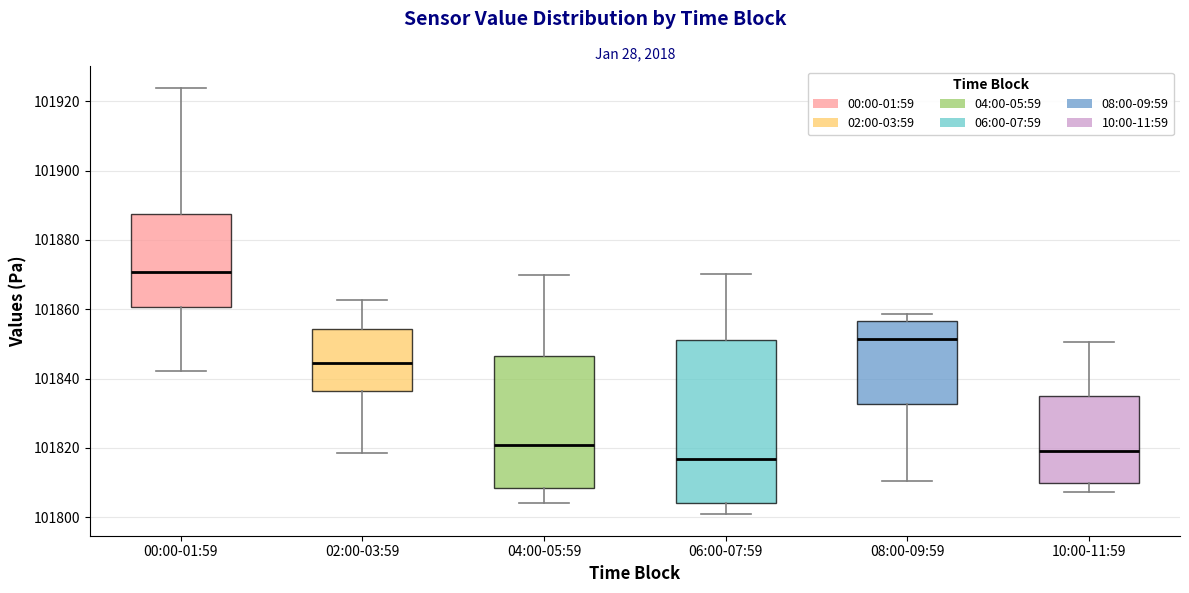

Reading left to right, read every box against the y-axis: the position of its median line, the range the box covers, and the ends of its whiskers. The values are not printed on the chart, so give them approximately, as read against the axis.

00:00-01:59: median 101870, box 101860 to 101888, whiskers 101842 to 101924
02:00-03:59: median 101844, box 101836 to 101854, whiskers 101818 to 101862
04:00-05:59: median 101820, box 101808 to 101846, whiskers 101804 to 101870
06:00-07:59: median 101816, box 101804 to 101852, whiskers 101800 to 101870
08:00-09:59: median 101852, box 101832 to 101856, whiskers 101810 to 101858
10:00-11:59: median 101820, box 101810 to 101836, whiskers 101808 to 101850